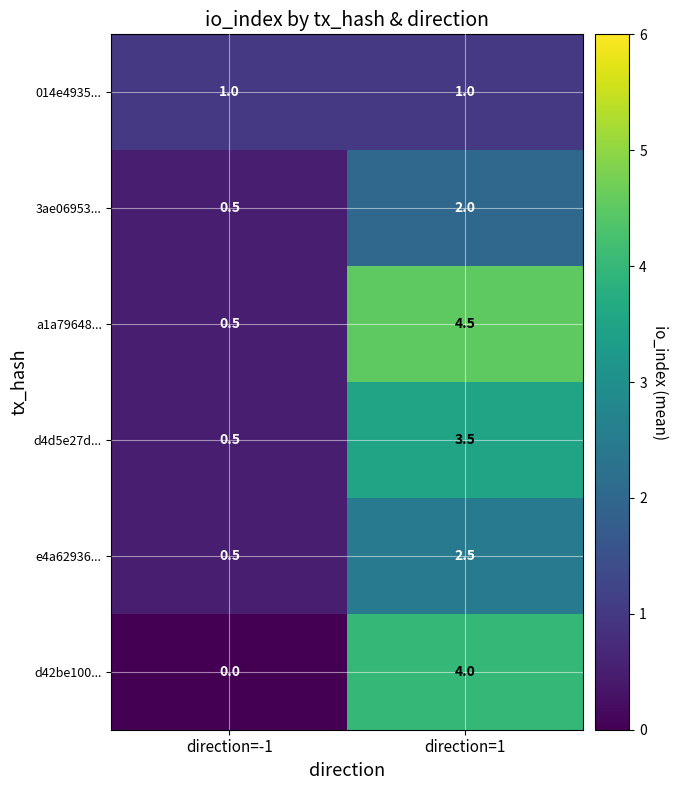

List the labels in order of a1a79648... value, smallest first.

direction=-1, direction=1